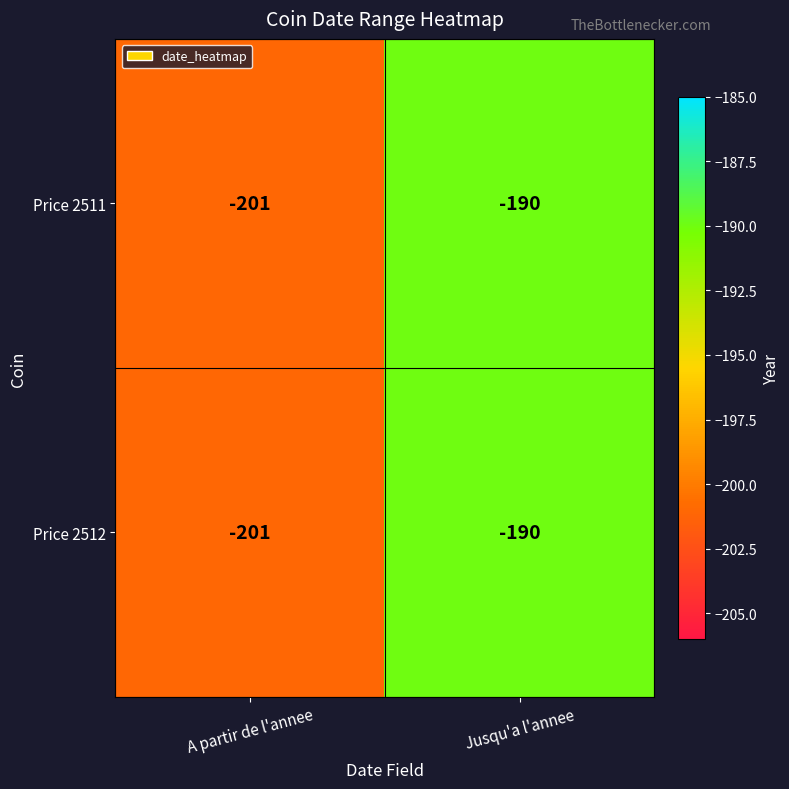

At which category is the sum across all series the highest?

Jusqu'a l'annee